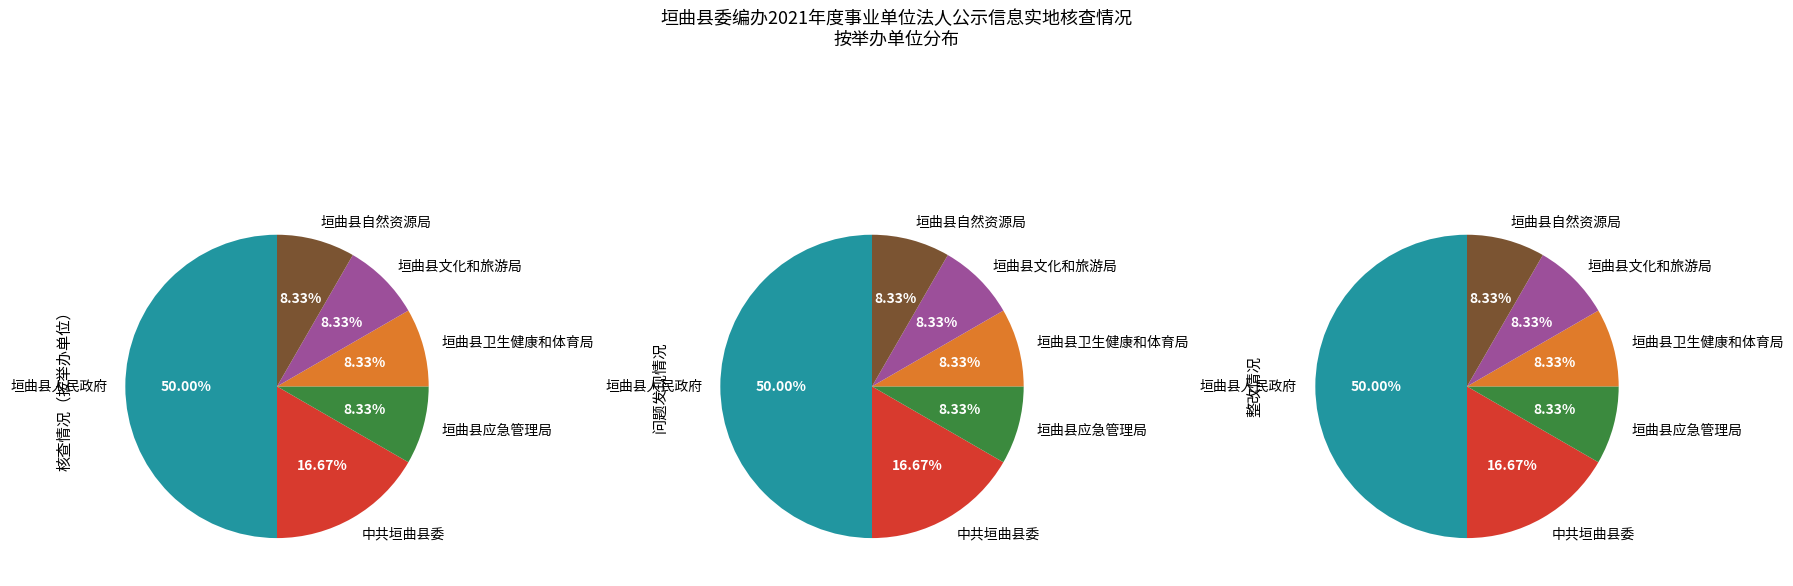

Is there any slice that represents more than half of the pie?

No